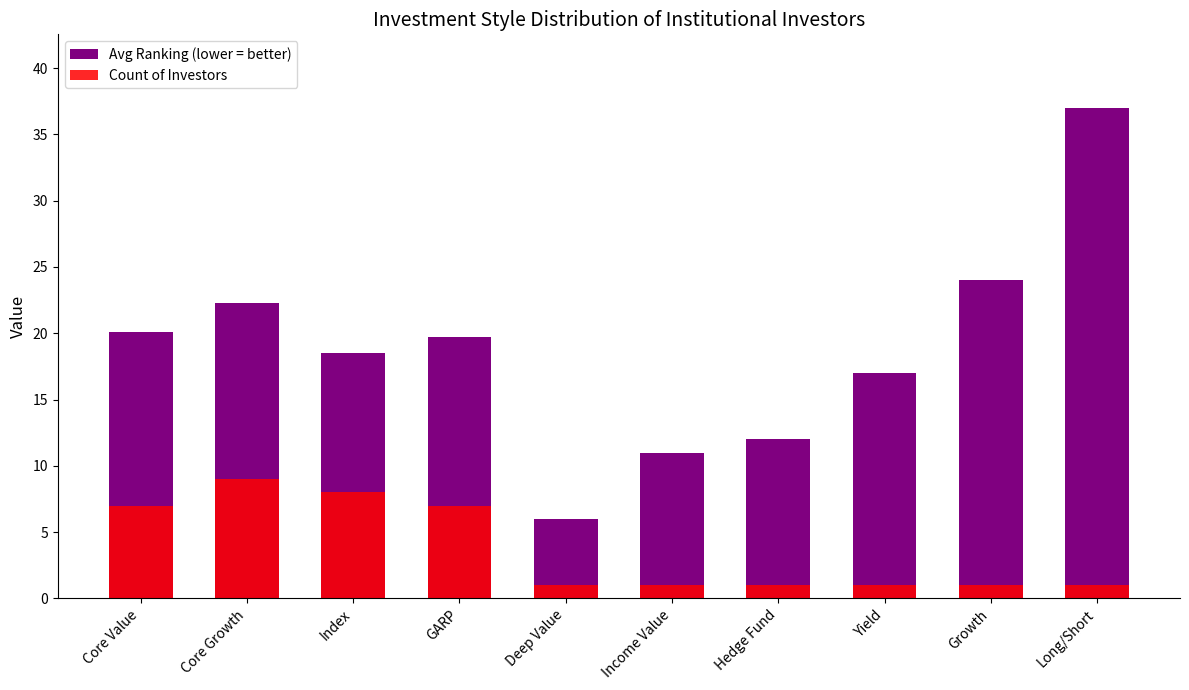

Which series has the largest total across all categories?

Avg Ranking (lower = better)